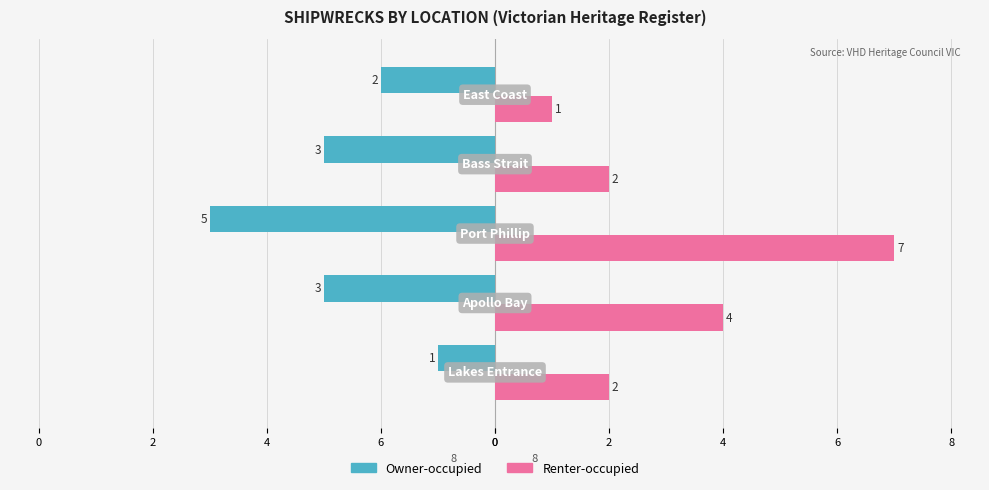

What are all the series names shown in the legend?

Owner-occupied, Renter-occupied